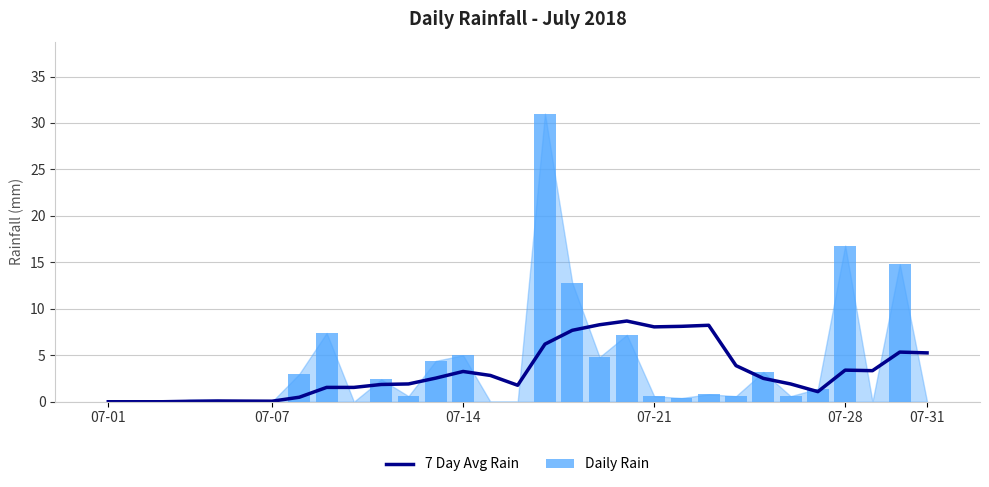

What are all the series names shown in the legend?

7 Day Avg Rain, Daily Rain